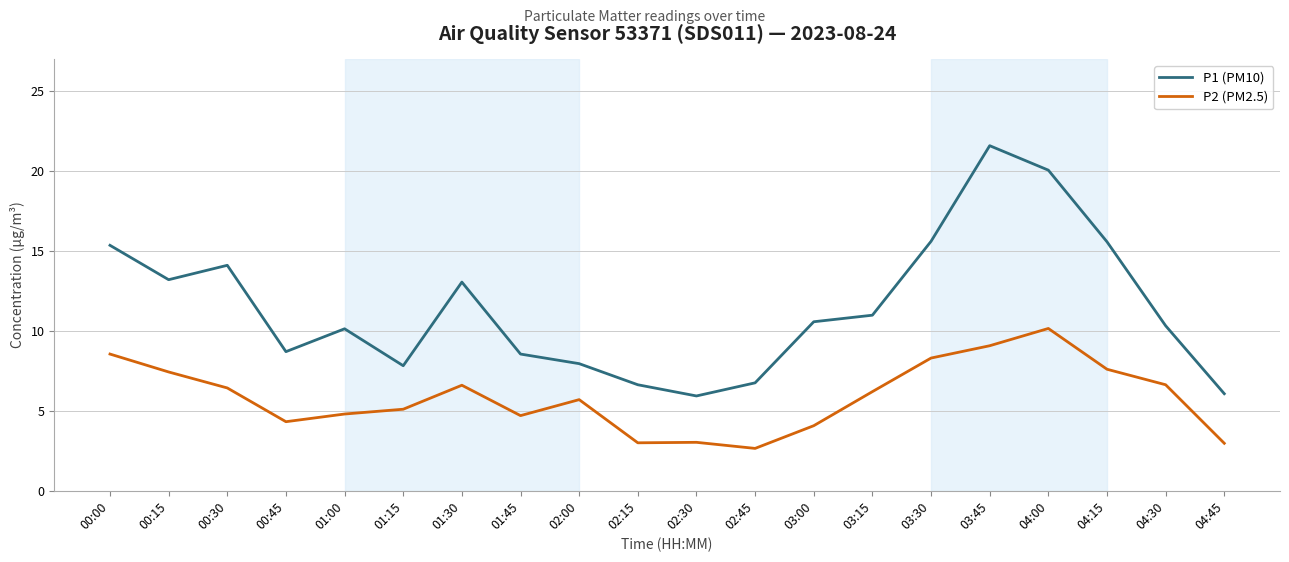

At 01:30, list the series in order from largest to smallest.

P1 (PM10), P2 (PM2.5)